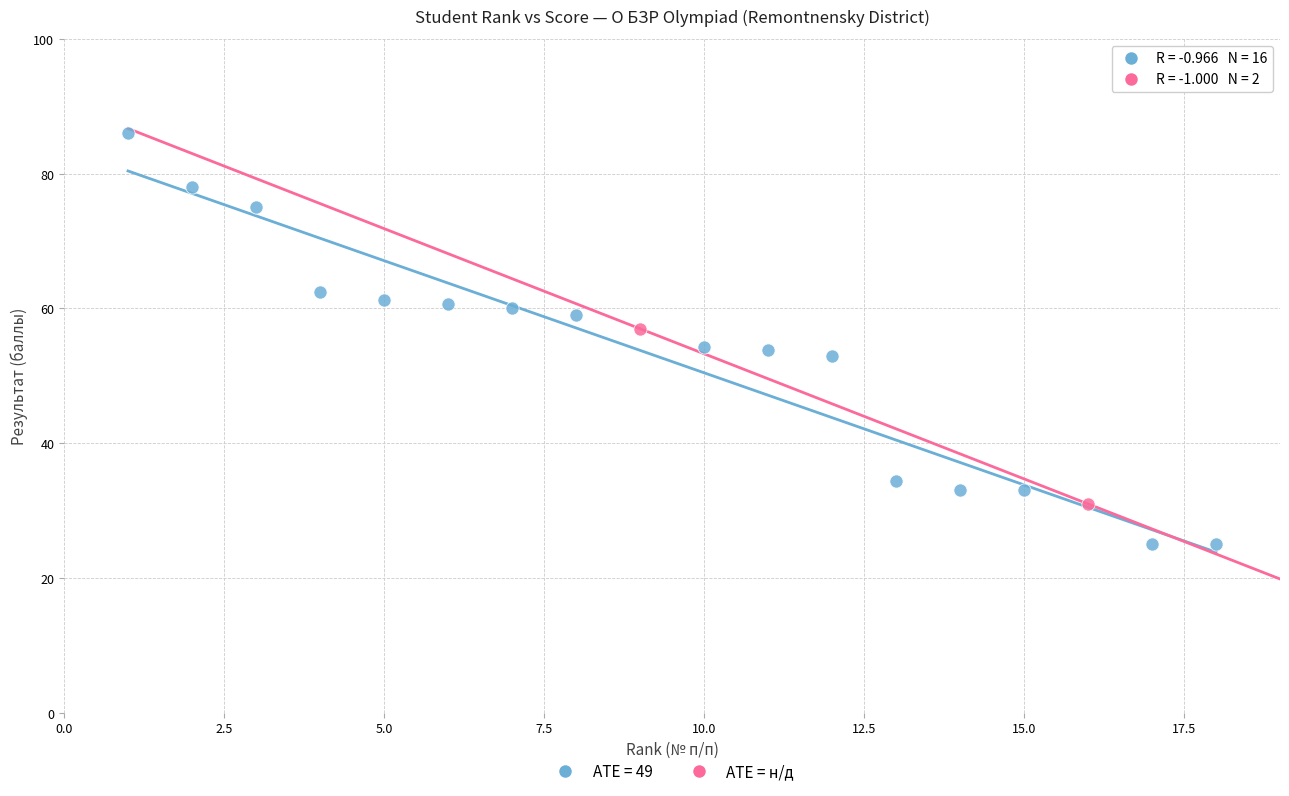

What are all the series names shown in the legend?

АТЕ = 49, АТЕ = н/д